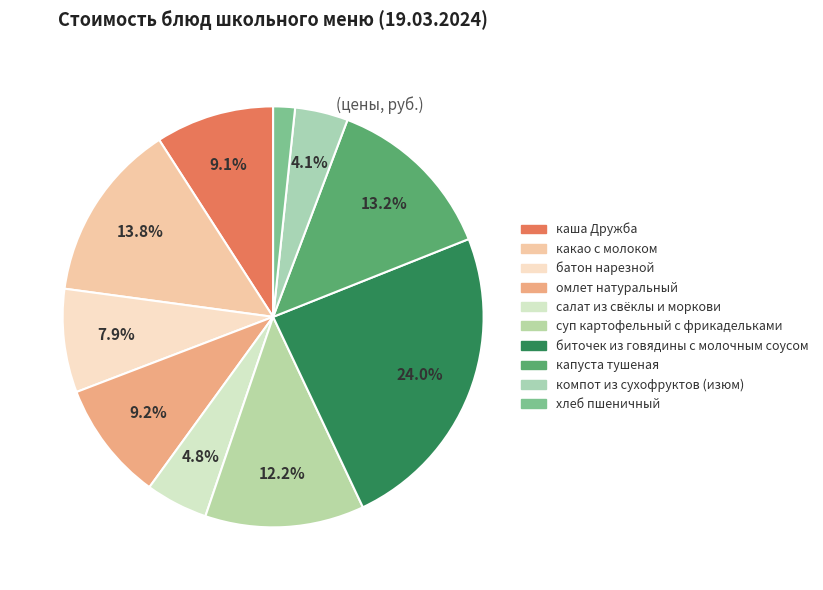

What percentage is NOT represented by какао с молоком?

86.2%